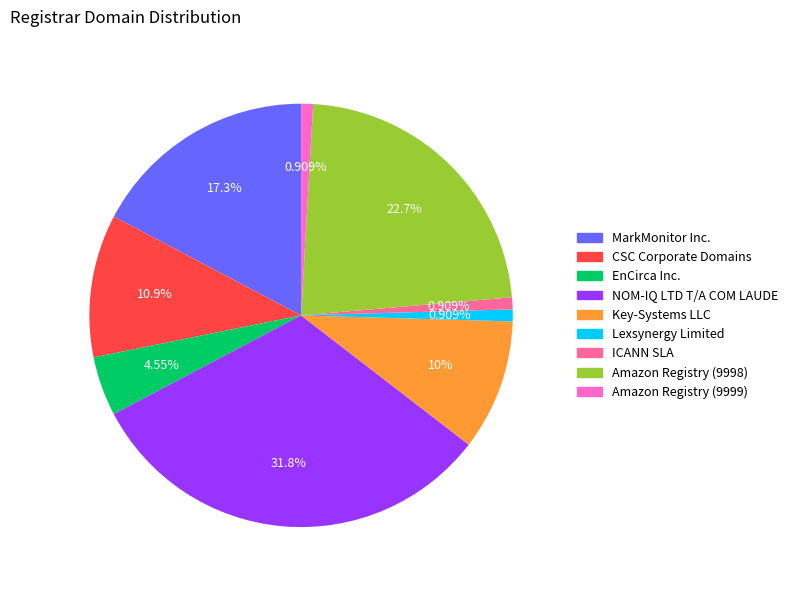

Which category has the biggest portion of the pie?

NOM-IQ LTD T/A COM LAUDE